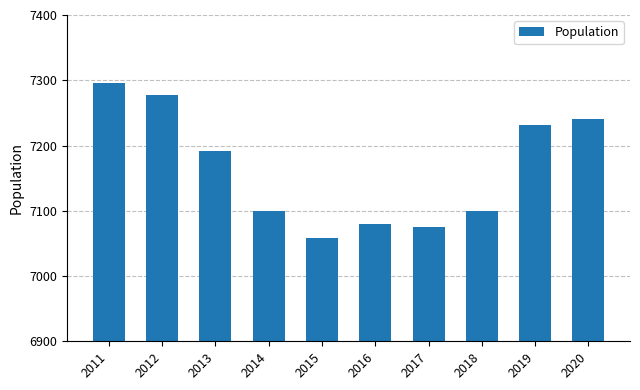

What is the value of the 9th bar from the left?

7232